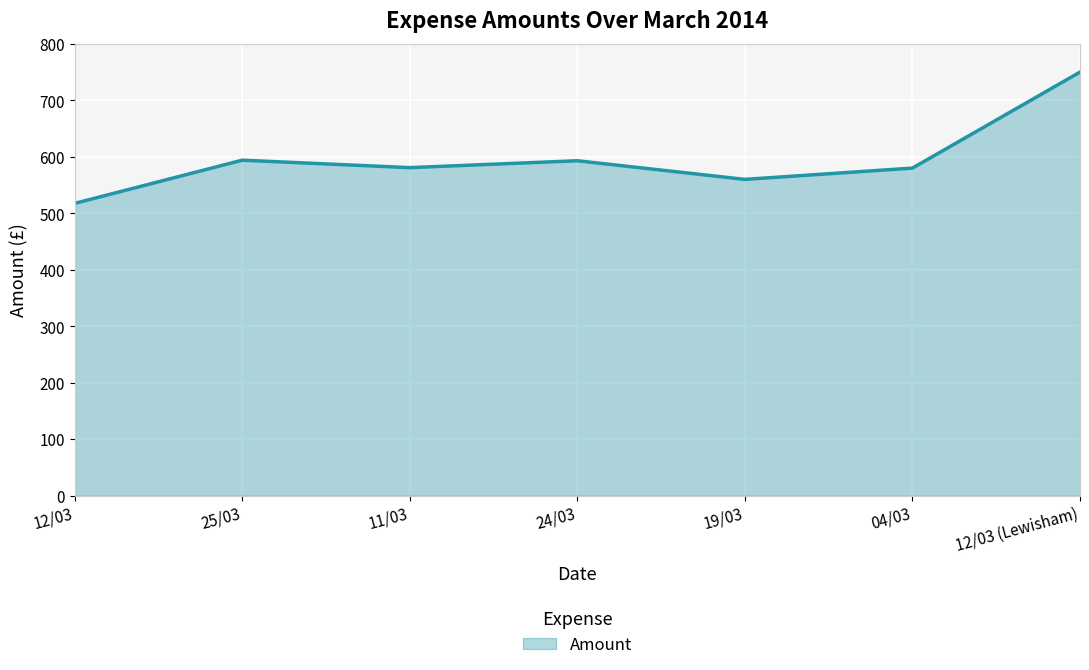

What is the change in value from 25/03 to 12/03 (Lewisham)?

+156.0